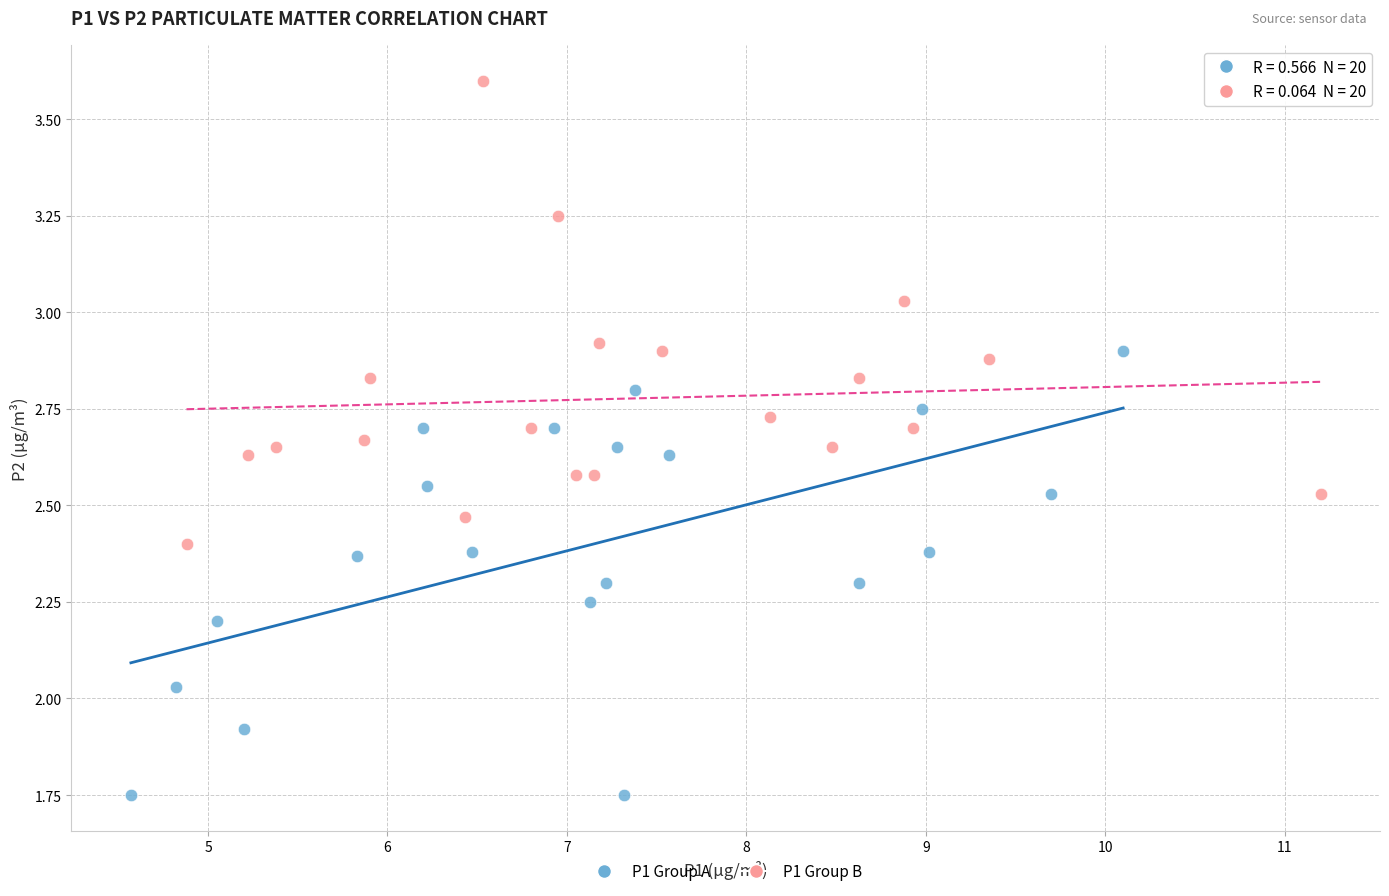

Which series contains the lowest Y value?

P1 Group A